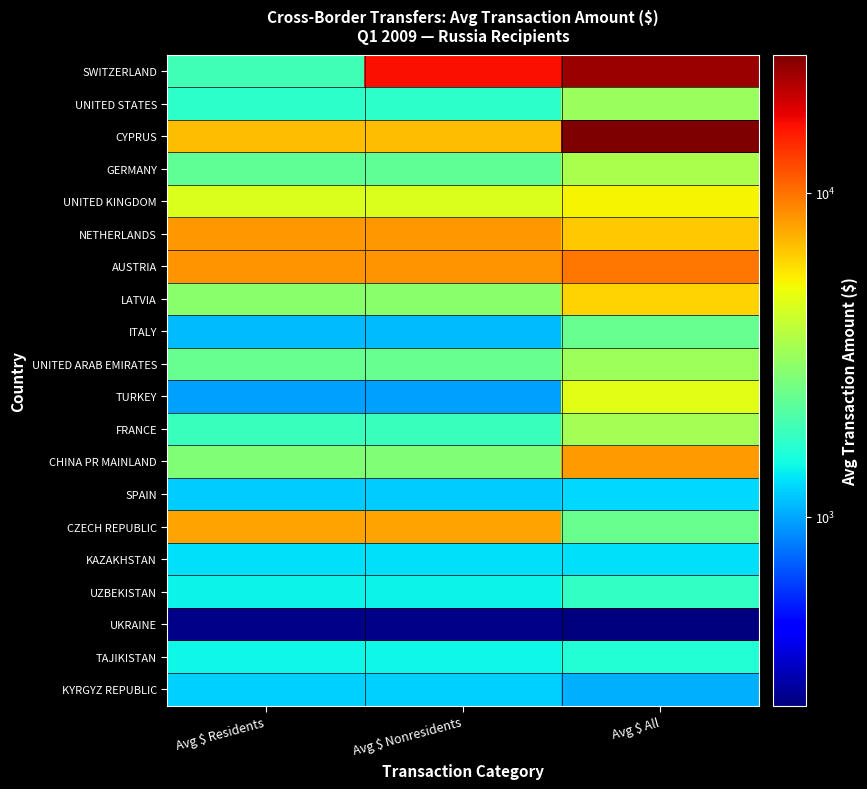

What is the total value across all series at Avg $ Residents?

60497